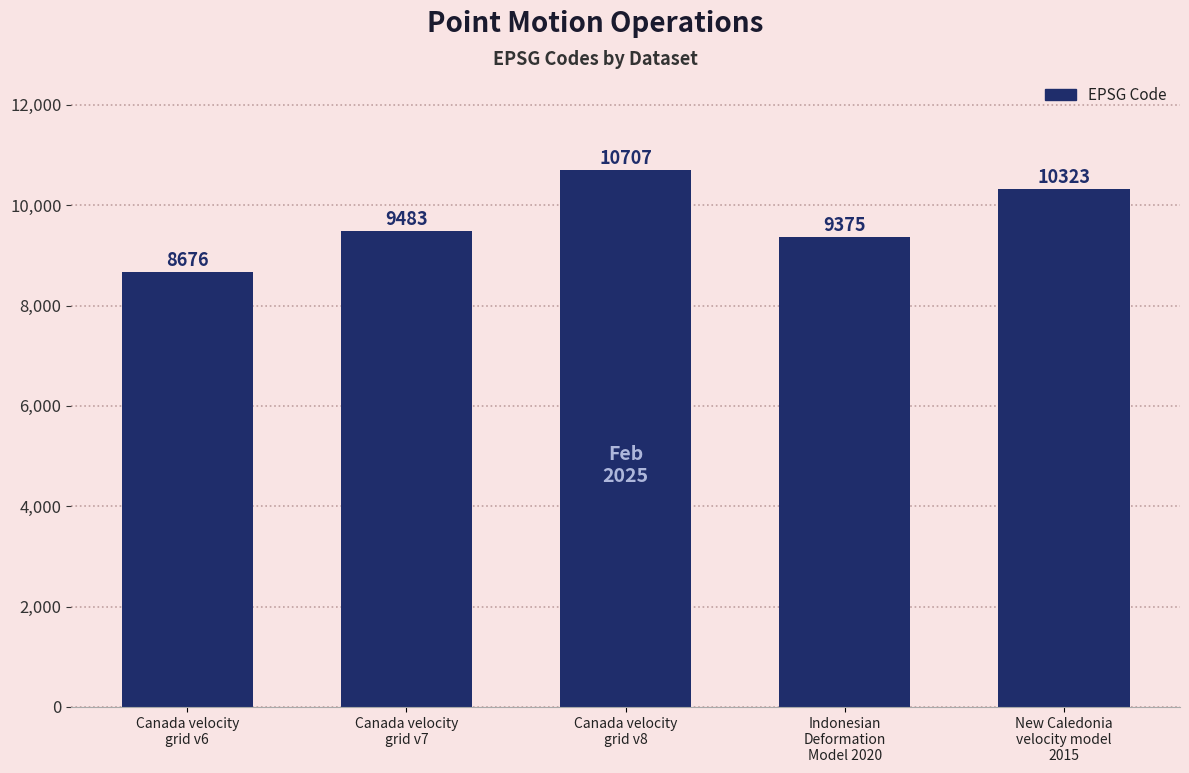

List the labels in order of value, smallest first.

Canada velocity
grid v6, Indonesian
Deformation
Model 2020, Canada velocity
grid v7, New Caledonia
velocity model
2015, Canada velocity
grid v8